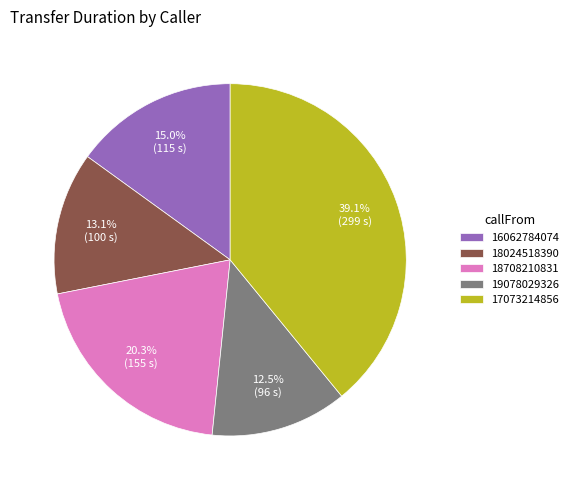

Rank the categories by value from highest to lowest.

17073214856, 18708210831, 16062784074, 18024518390, 19078029326